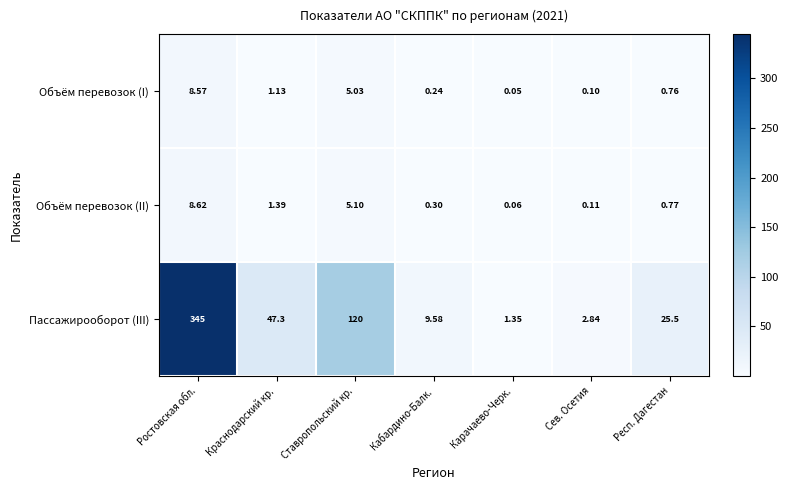

At Карачаево-Черк., list the series in order from largest to smallest.

Пассажирооборот (III), Объём перевозок (II), Объём перевозок (I)